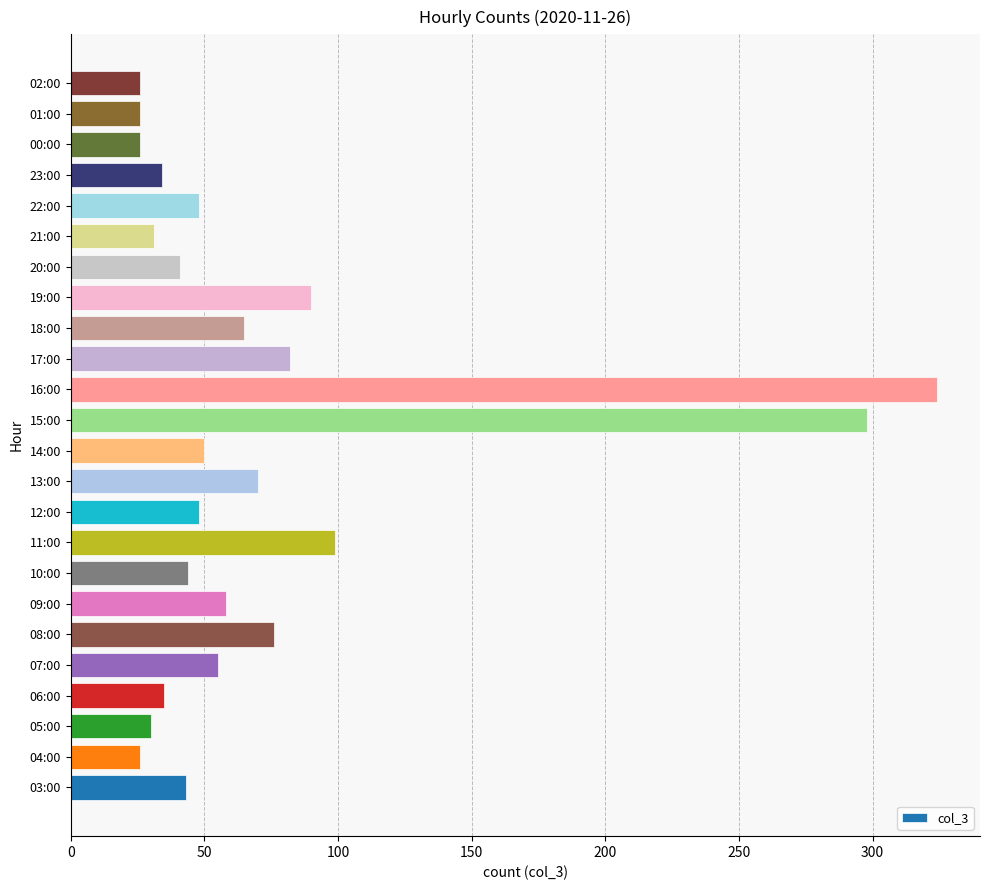

At which label is the value closest to 175?

11:00